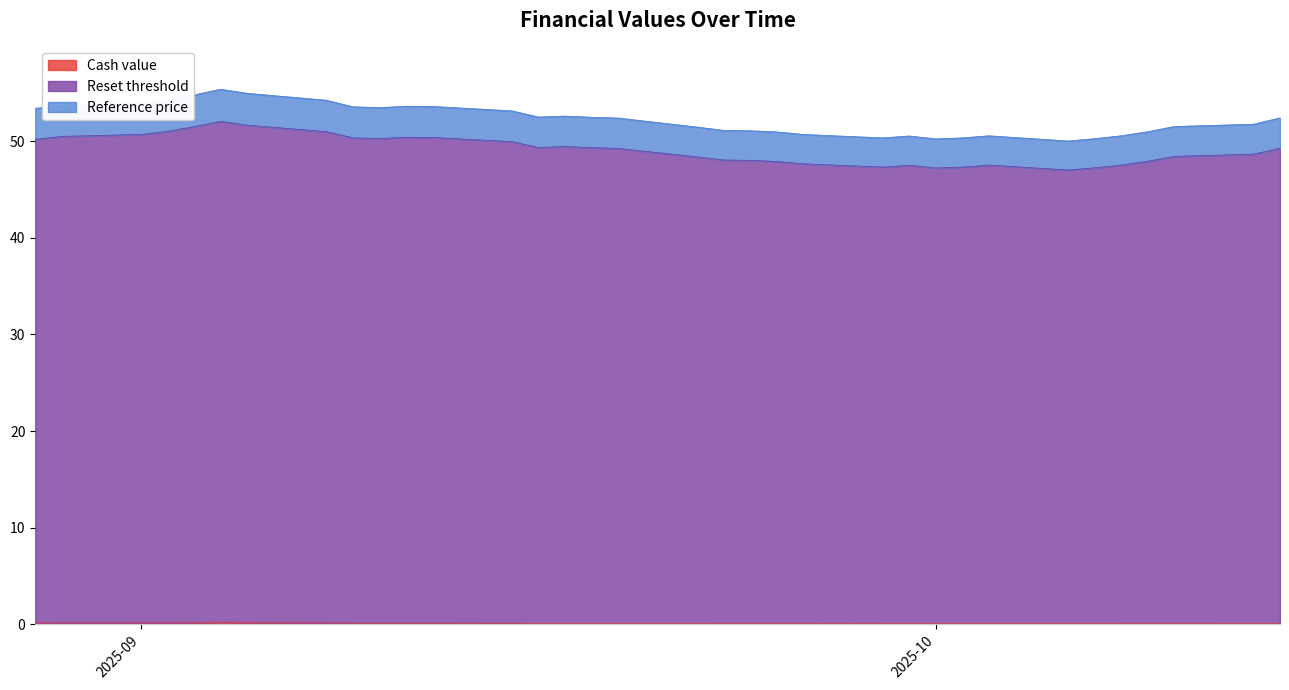

Is it true that Cash value equals 0.1 at 2?

True